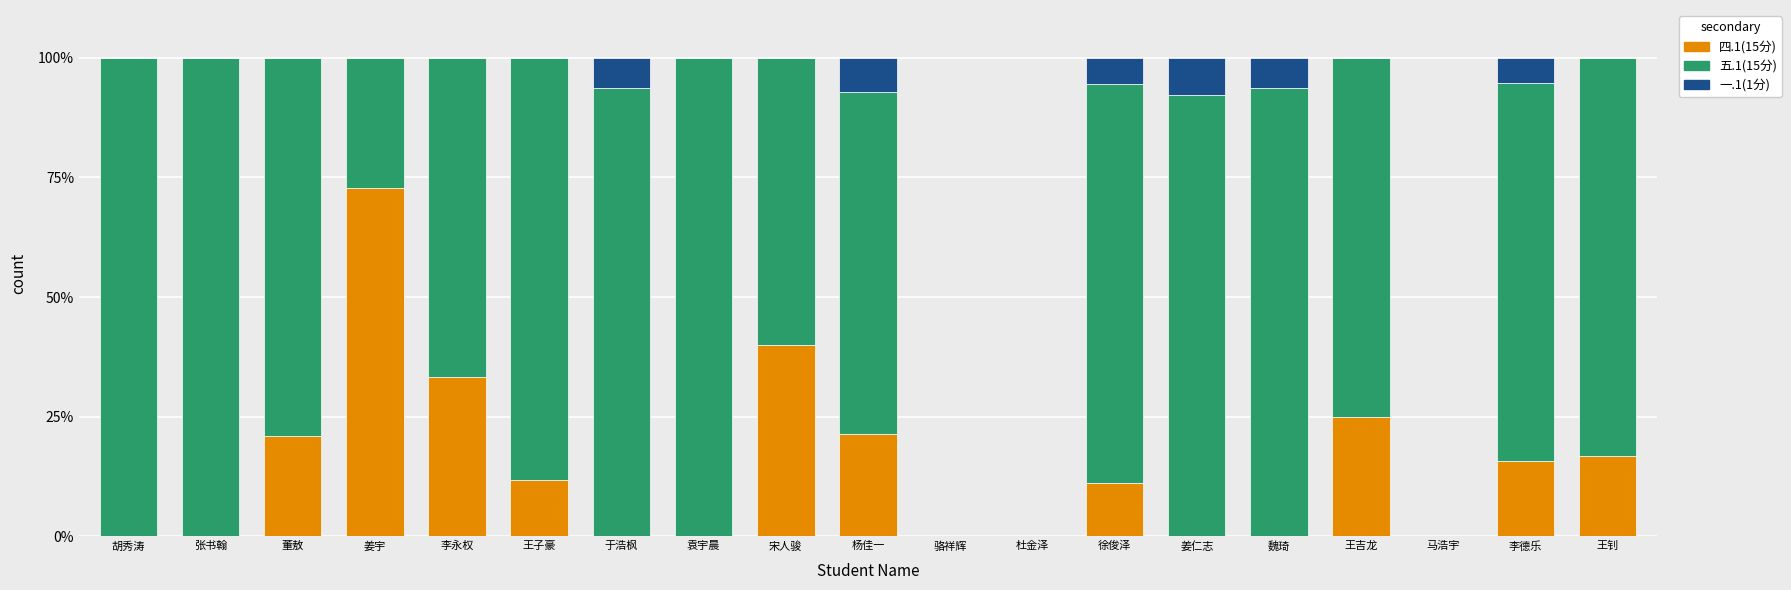

Are the bars grouped side by side (vs. stacked)?

No